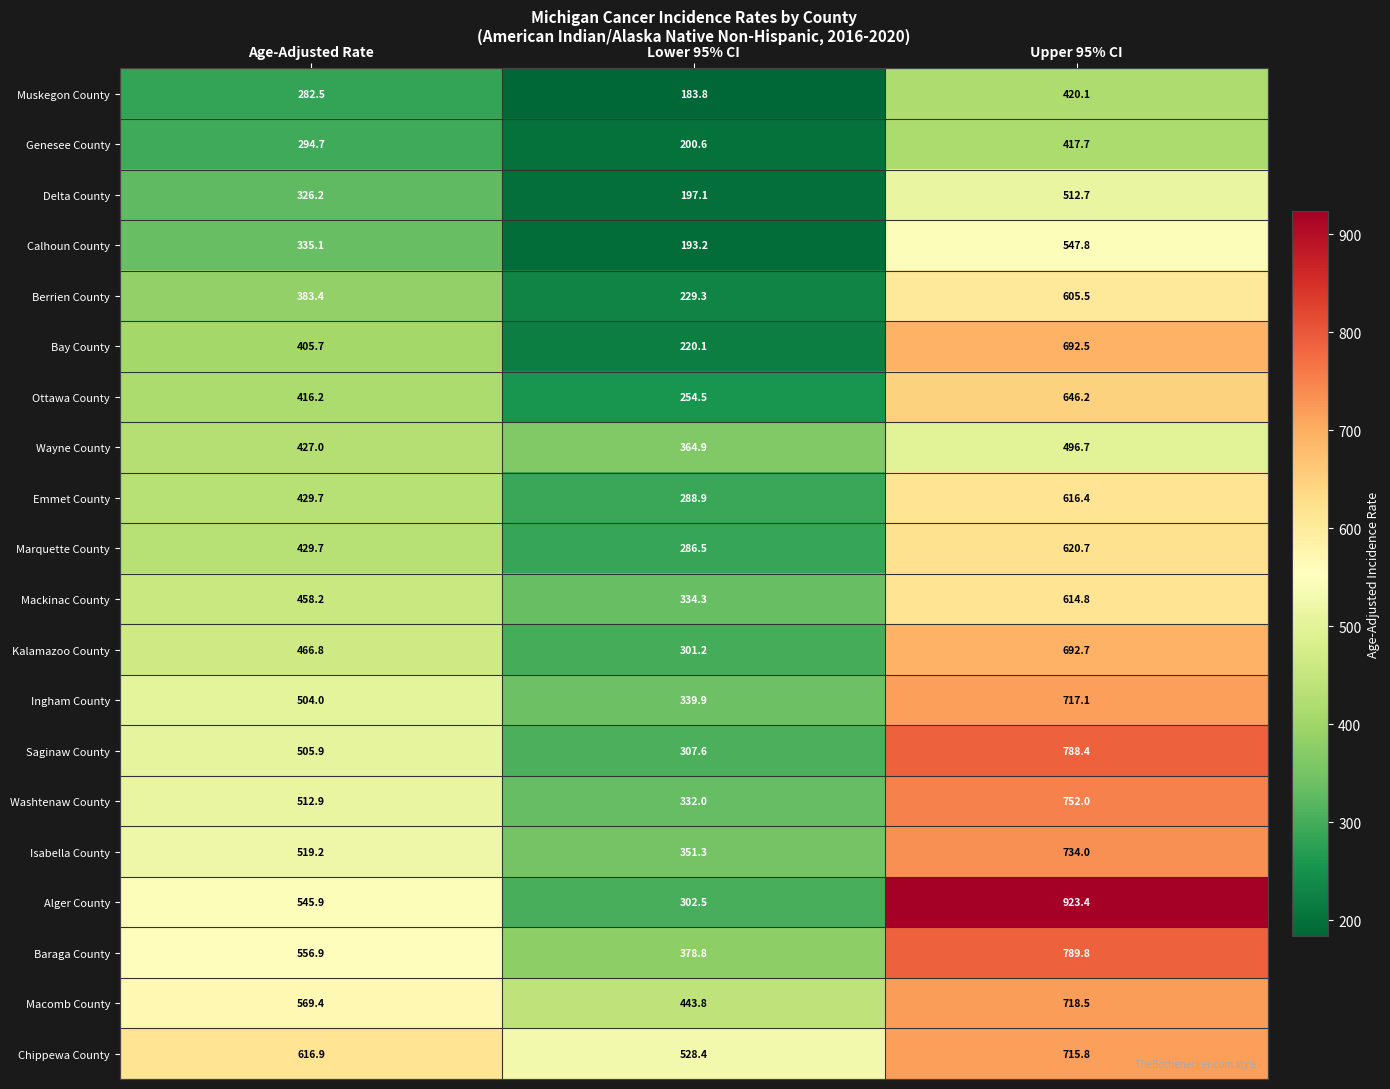

What is the sum of all Kalamazoo County values?

1460.7